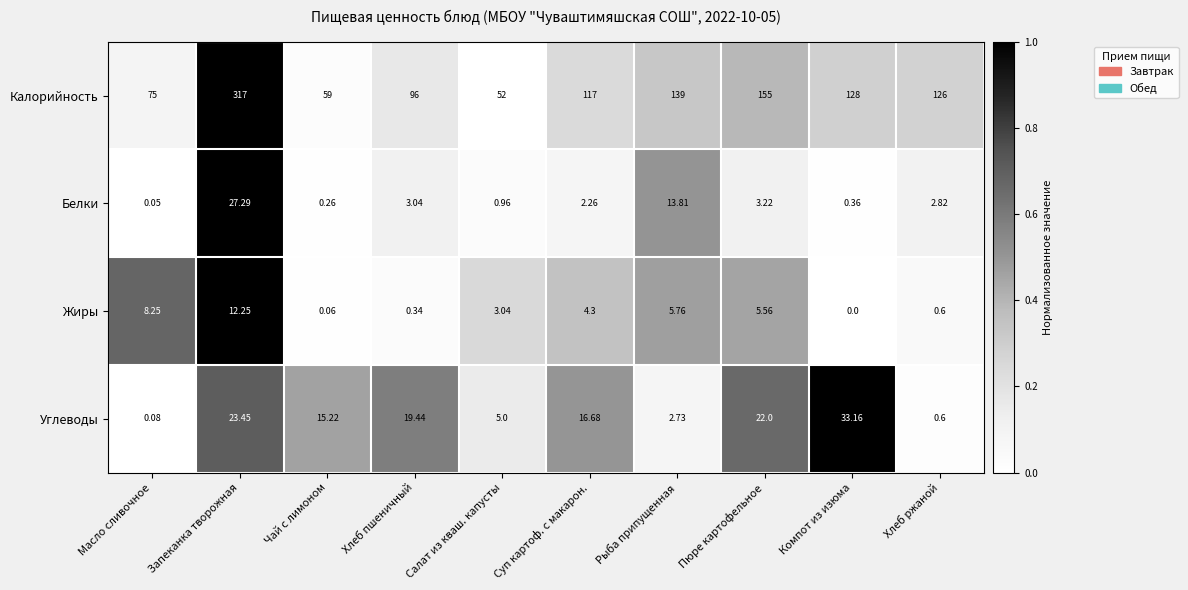

Which category has the highest value across all series?

Запеканка творожная